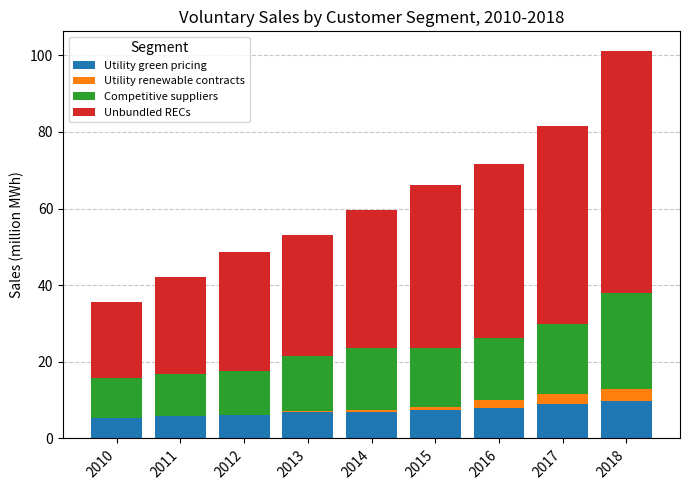

What is the highest value of the Utility green pricing series?

9.7